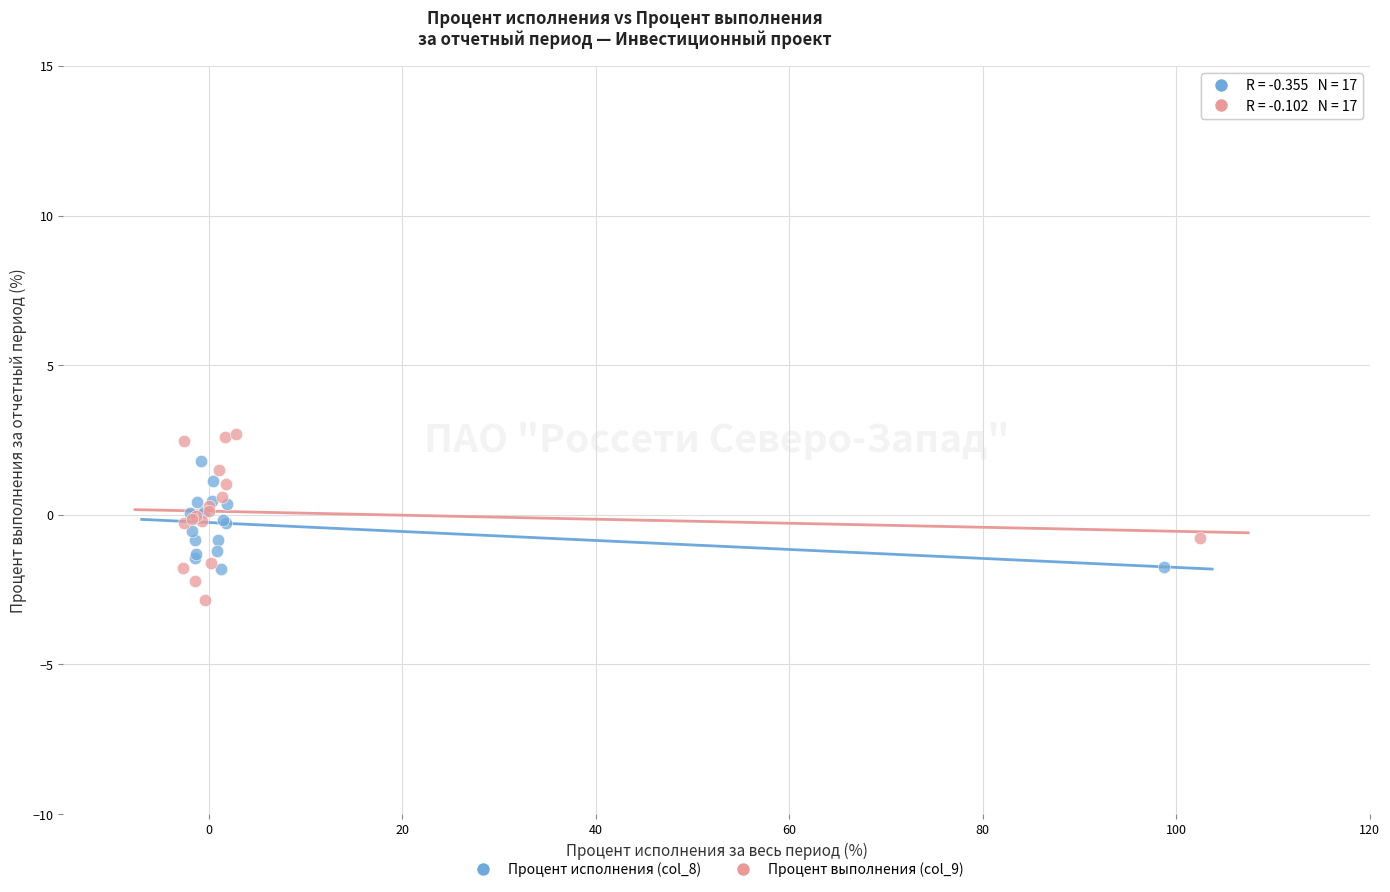

Which series has the largest Y range (max minus min)?

Процент выполнения (col_9)